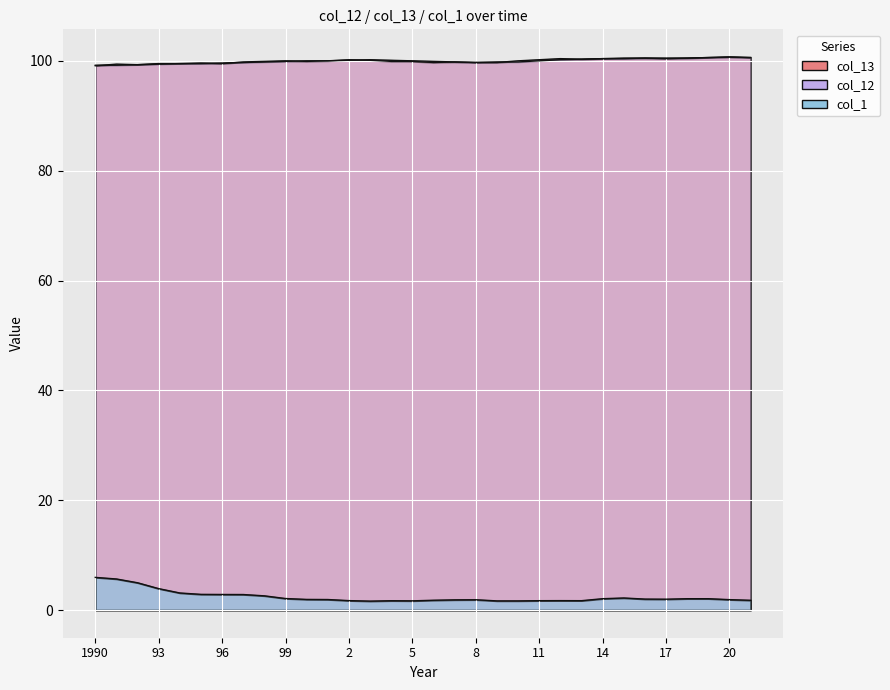

List the labels in order of col_1 value, largest first.

1990, 91, 92, 93, 94, 95, 96, 97, 98, 15, 99, 14, 18, 19, 16, 17, 2000, 1, 20, 8, 7, 6, 21, 2, 12, 11, 13, 4, 5, 9, 10, 3